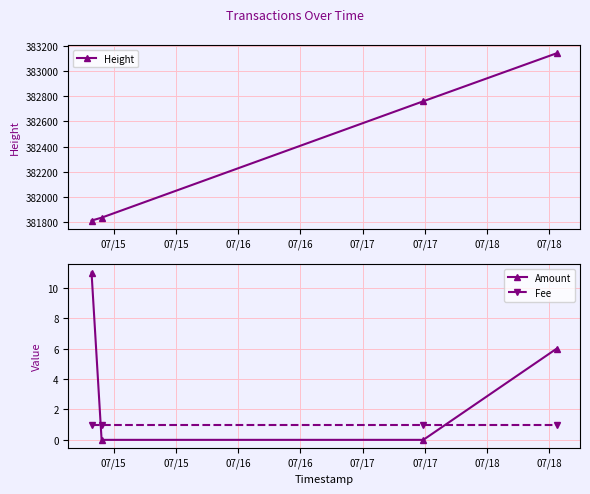

What is the highest value of the Amount series?

11